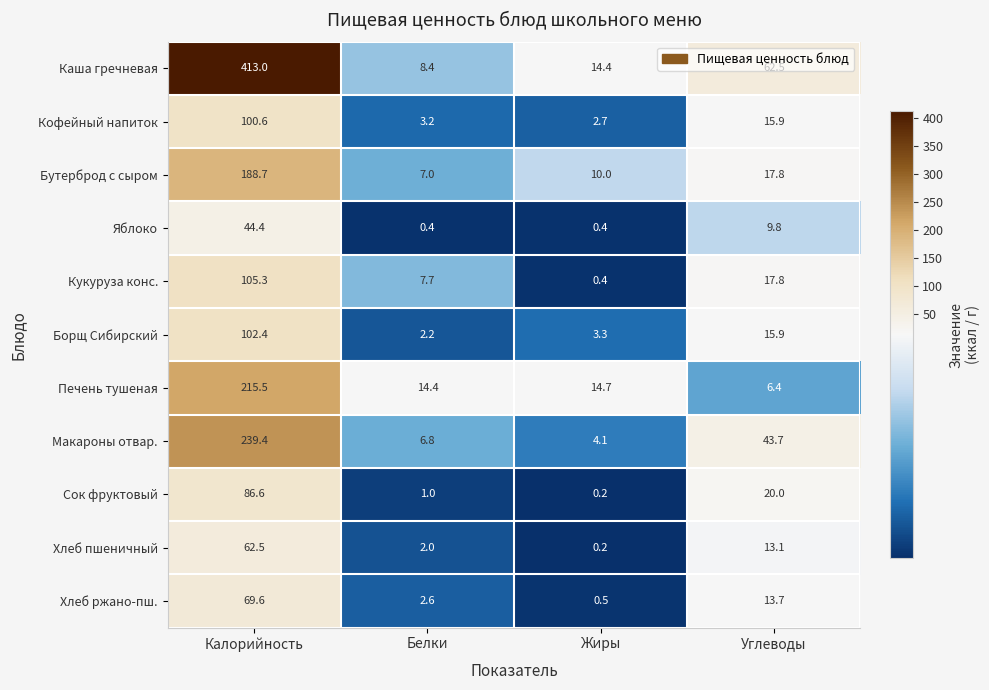

Which label corresponds to the largest value in the chart?

Калорийность